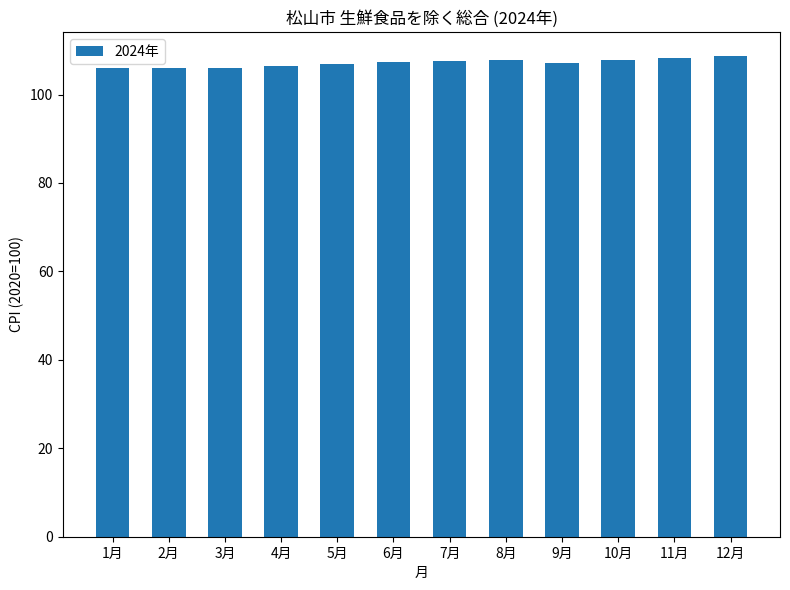

What is the minimum value shown in the chart?

106.0